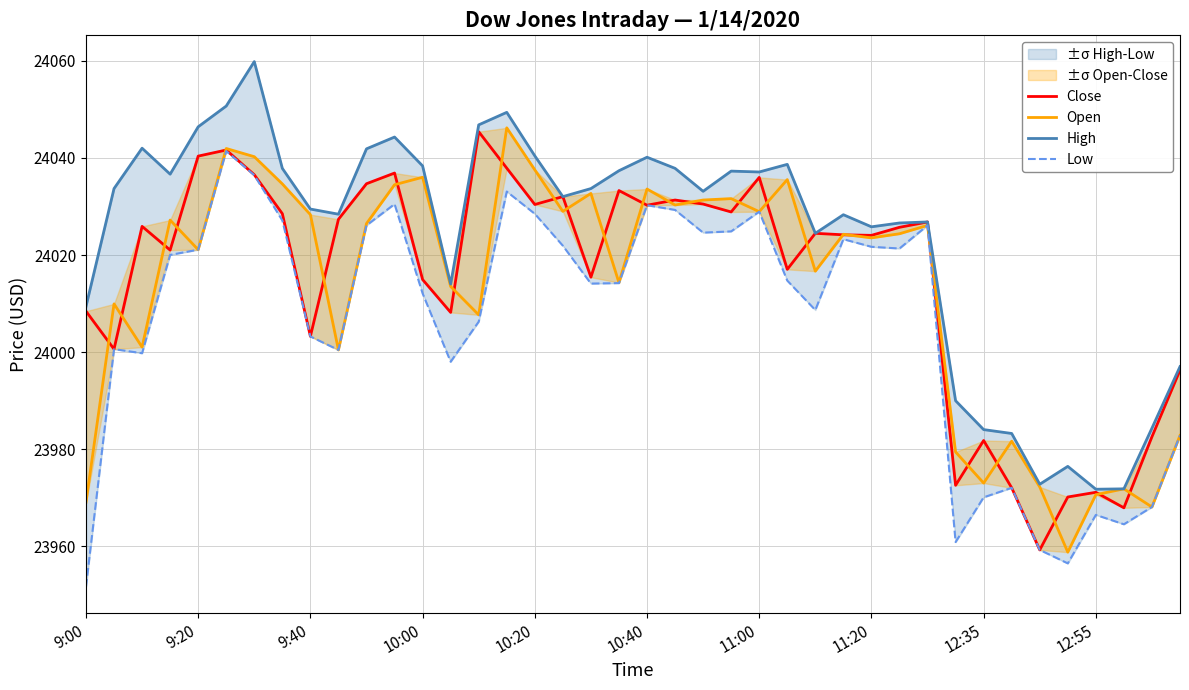

What is the difference between the maximum and minimum values in the Low series?

89.8